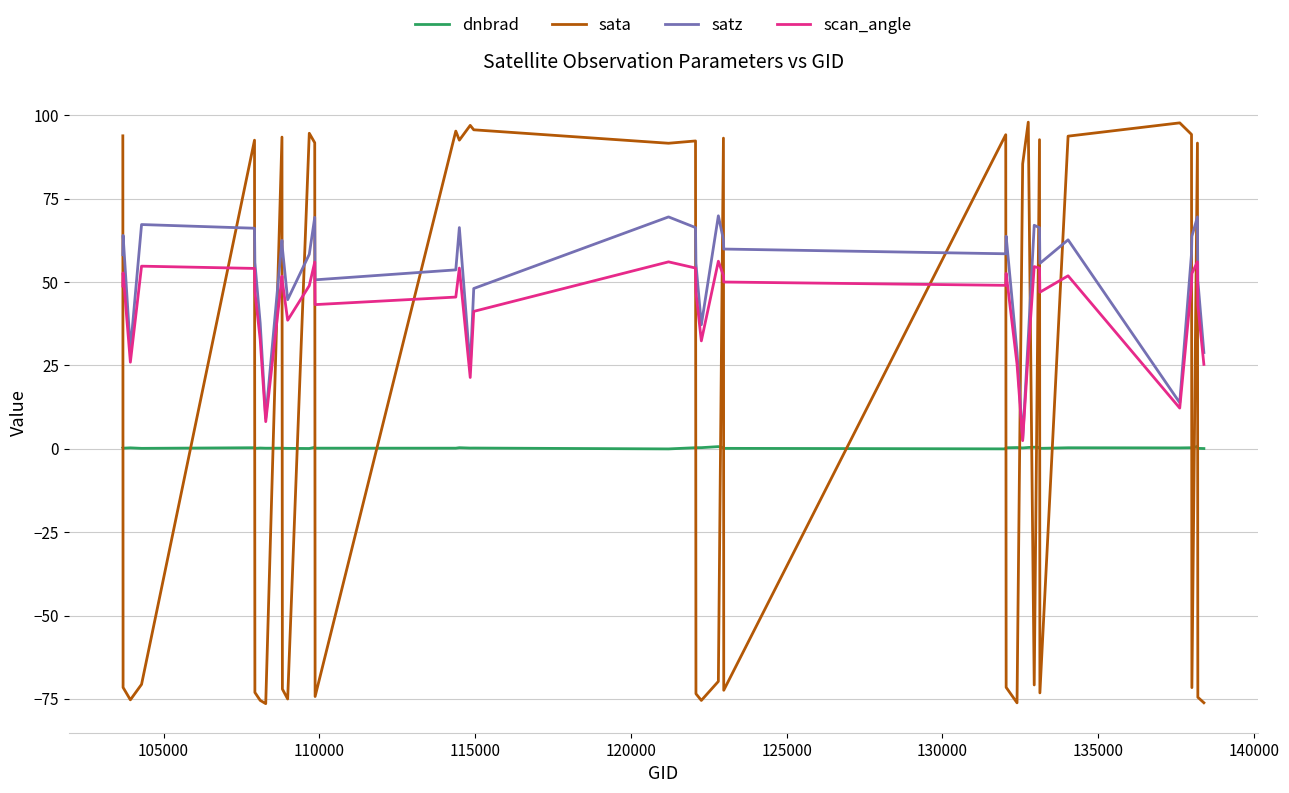

Rank the series by their maximum value, from lowest to highest.

dnbrad, scan_angle, satz, sata